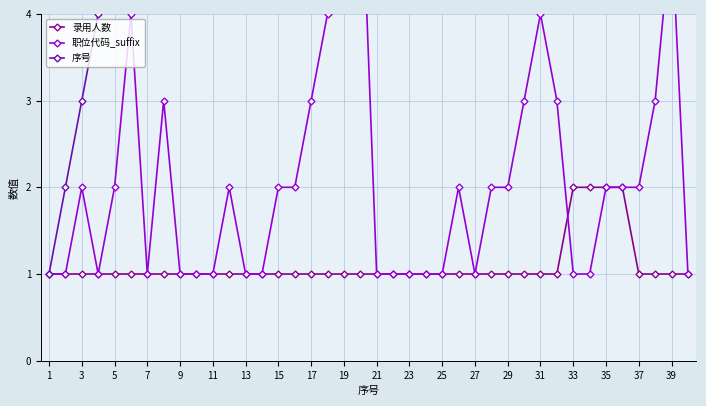

Is the value of 职位代码_suffix at 33 greater than the value of 序号 at 23?

No